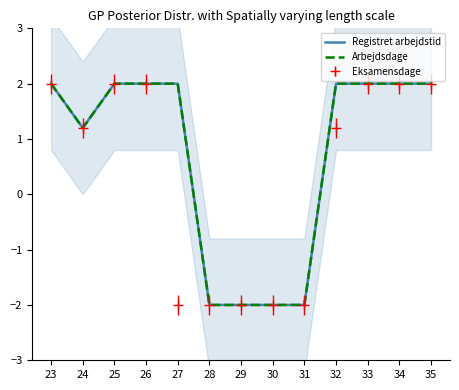

How many data points does each series have?

13